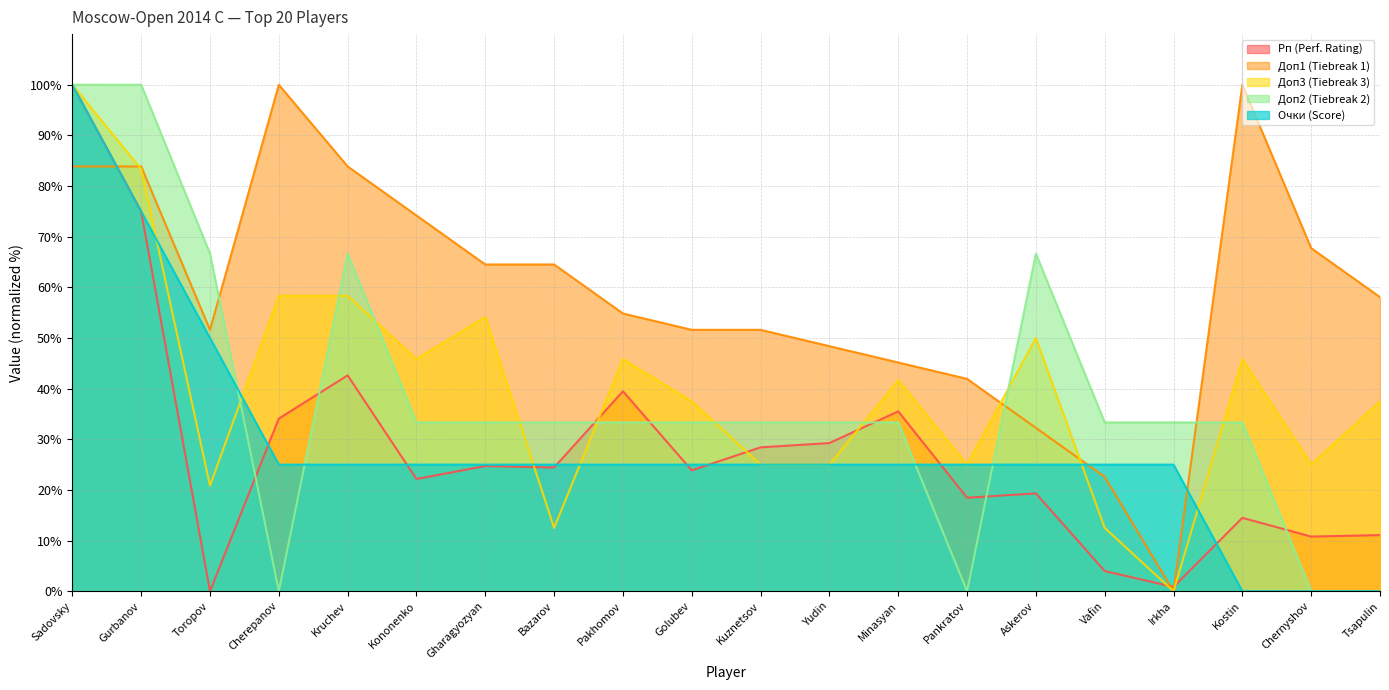

What is the difference between the second highest and second lowest values in the Доп1 series?

77.4